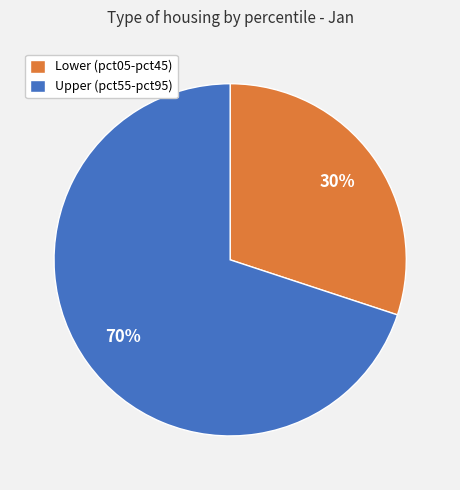

What is the smallest slice in the pie chart?

Lower (pct05-pct45)